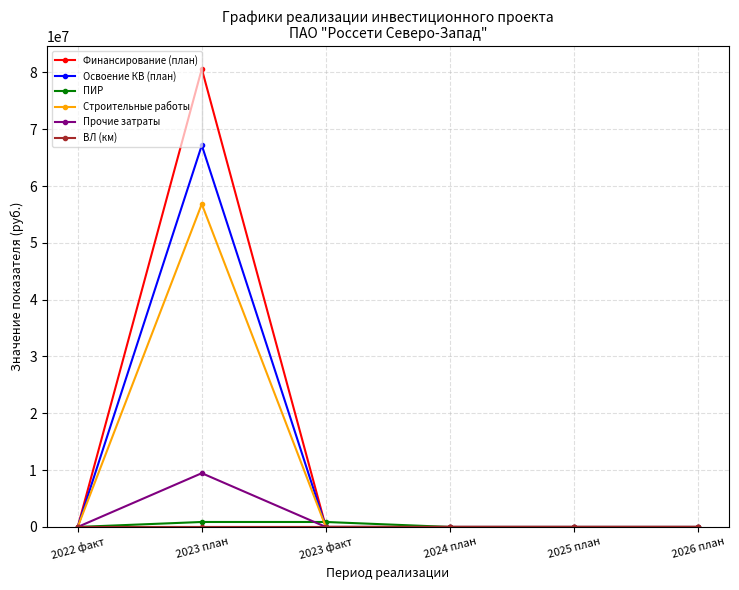

The value of Финансирование (план) at 2023 план is 44295410. True or false?

False